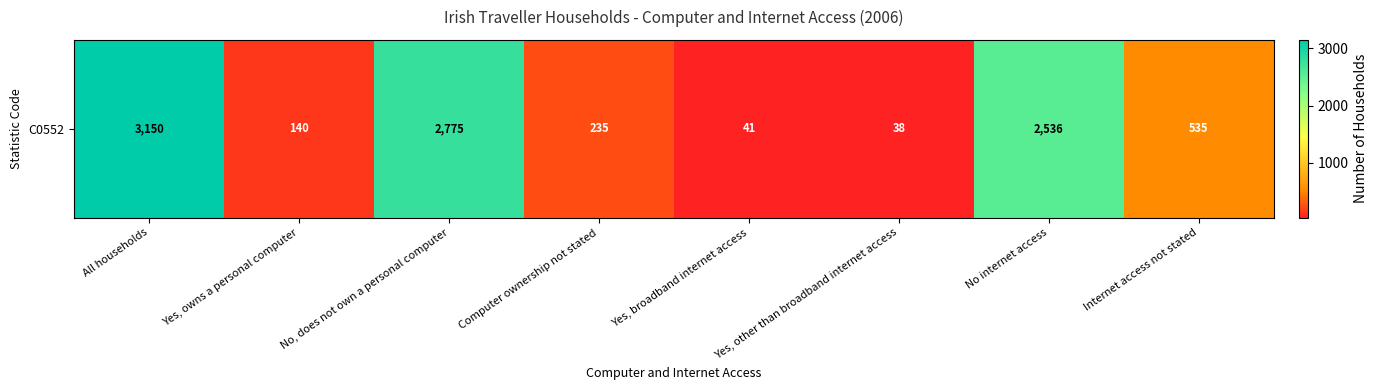

What is the smallest value displayed?

38